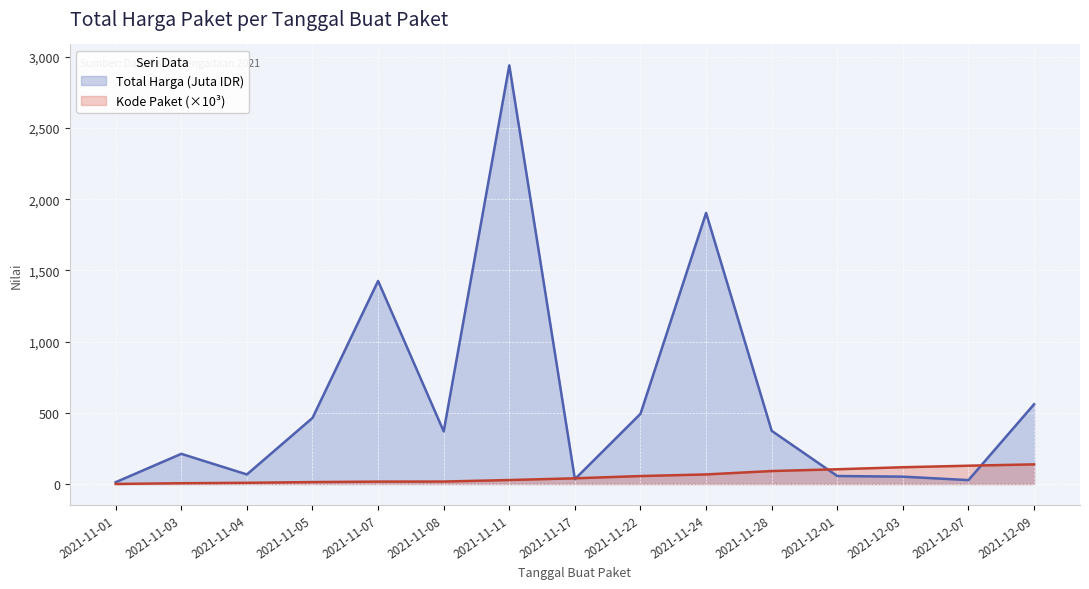

At which label does Kode Paket first exceed 40?

2021-11-17